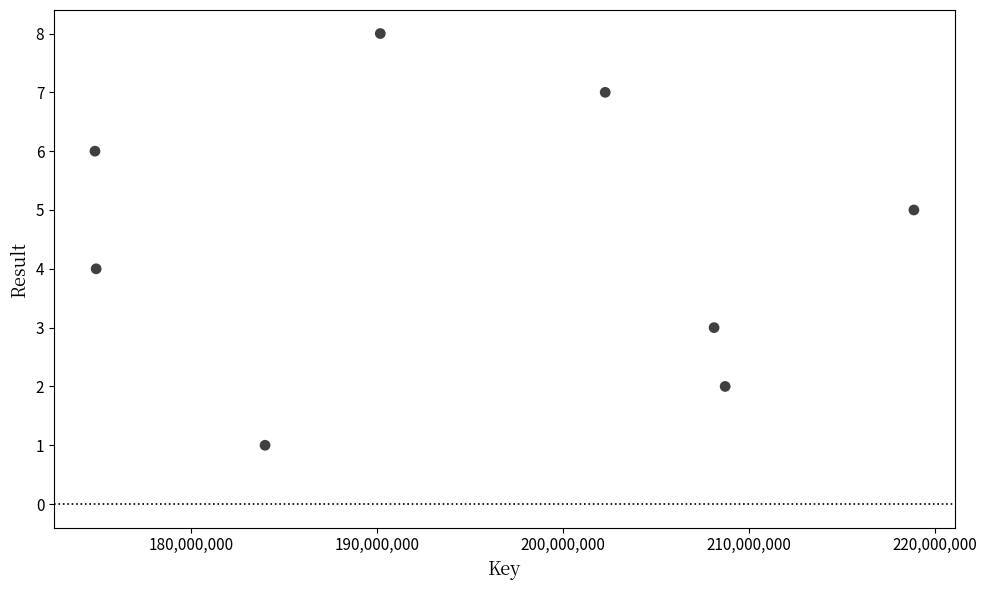

What is the range of Y values (max minus min)?

7